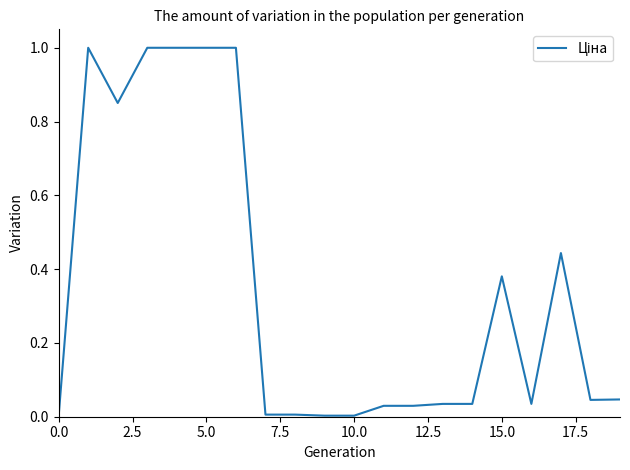

What is the difference between the maximum and minimum values?

1.0